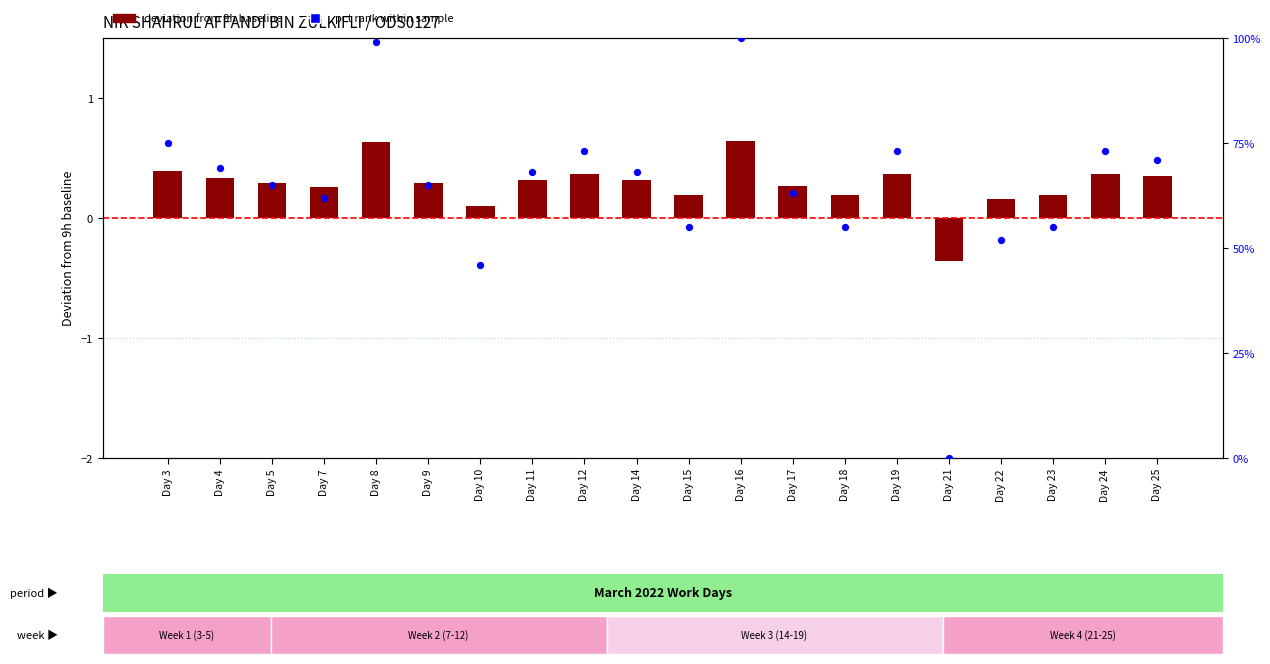

At how many categories does at least one series exceed 58?

14